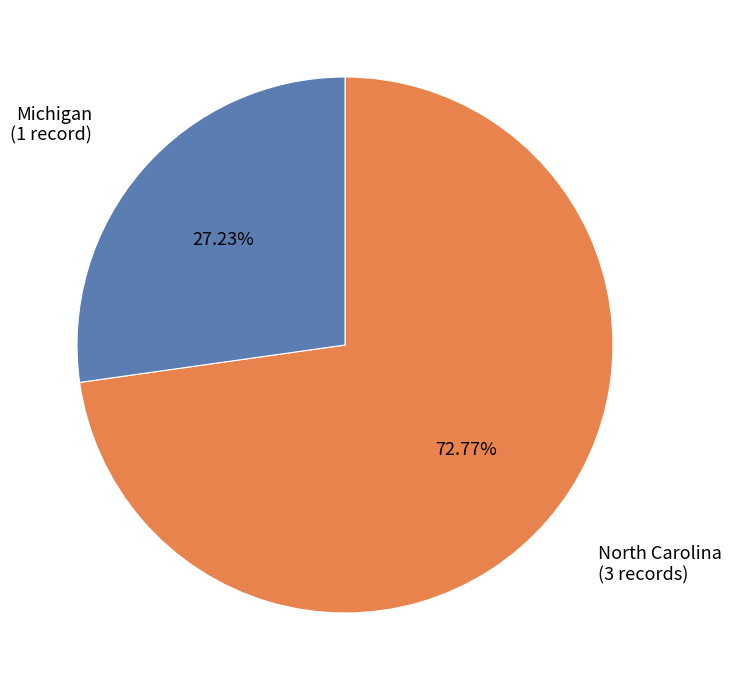

Is the sum of Michigan (1 record) and North Carolina (3 records) greater than half?

Yes